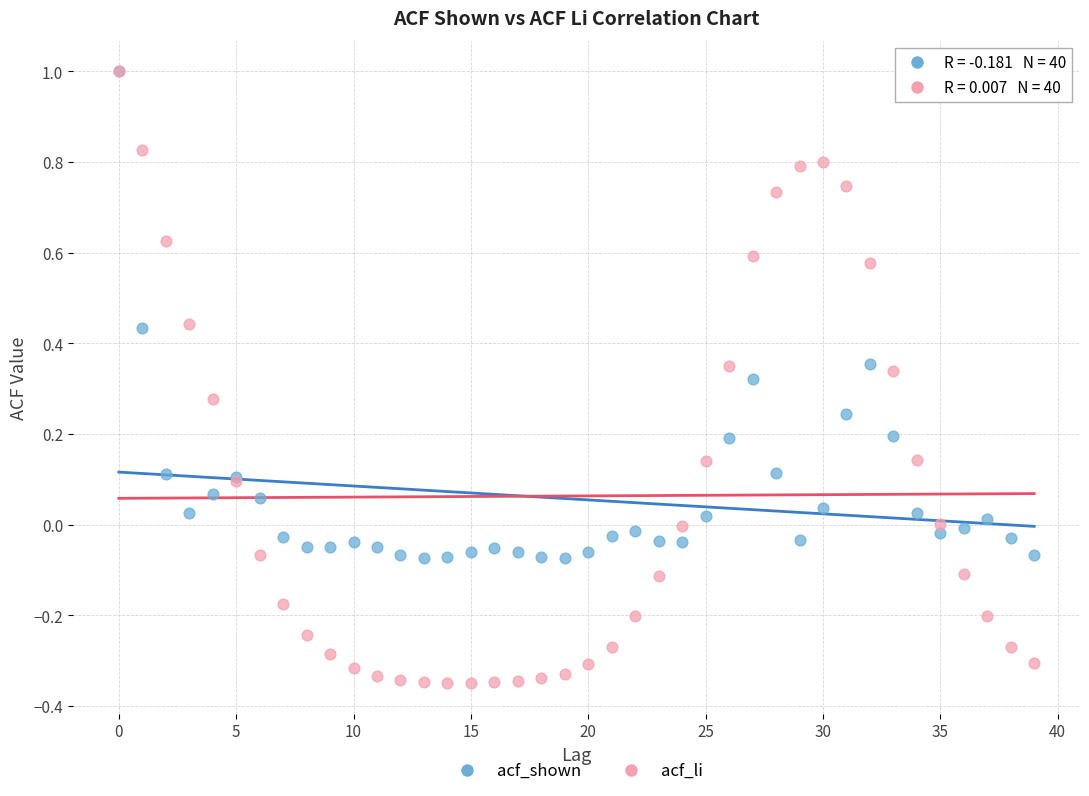

Which series contains the lowest Y value?

acf_li